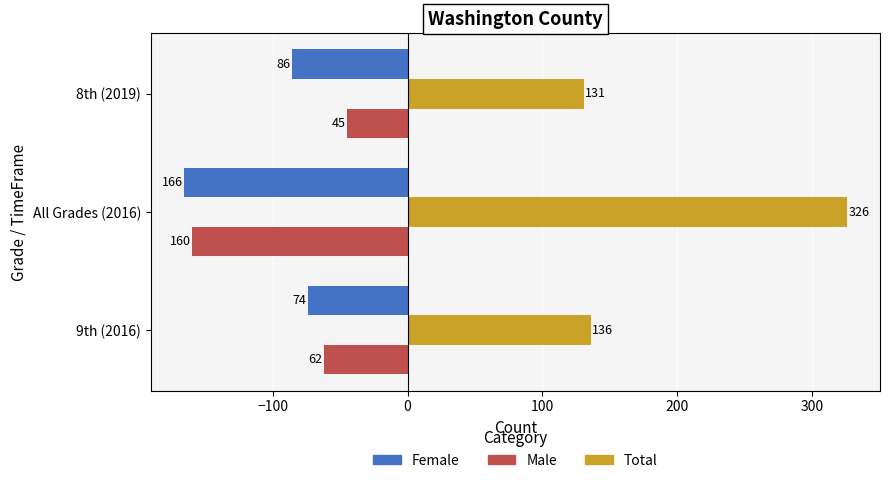

Which series has the largest total across all categories?

Total